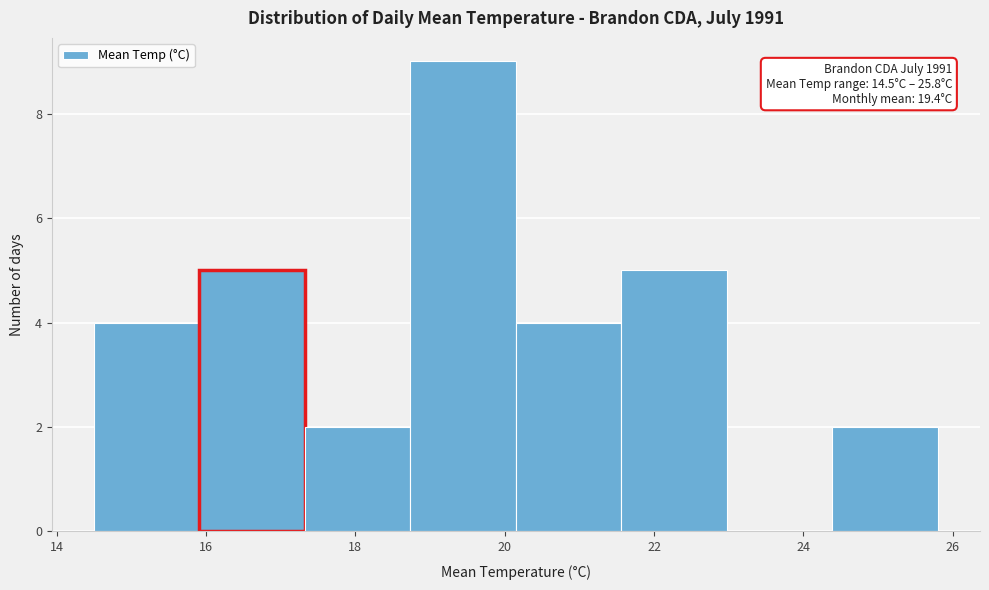

Over which range of the x-axis is the bar tallest?

18.8 to 20.2